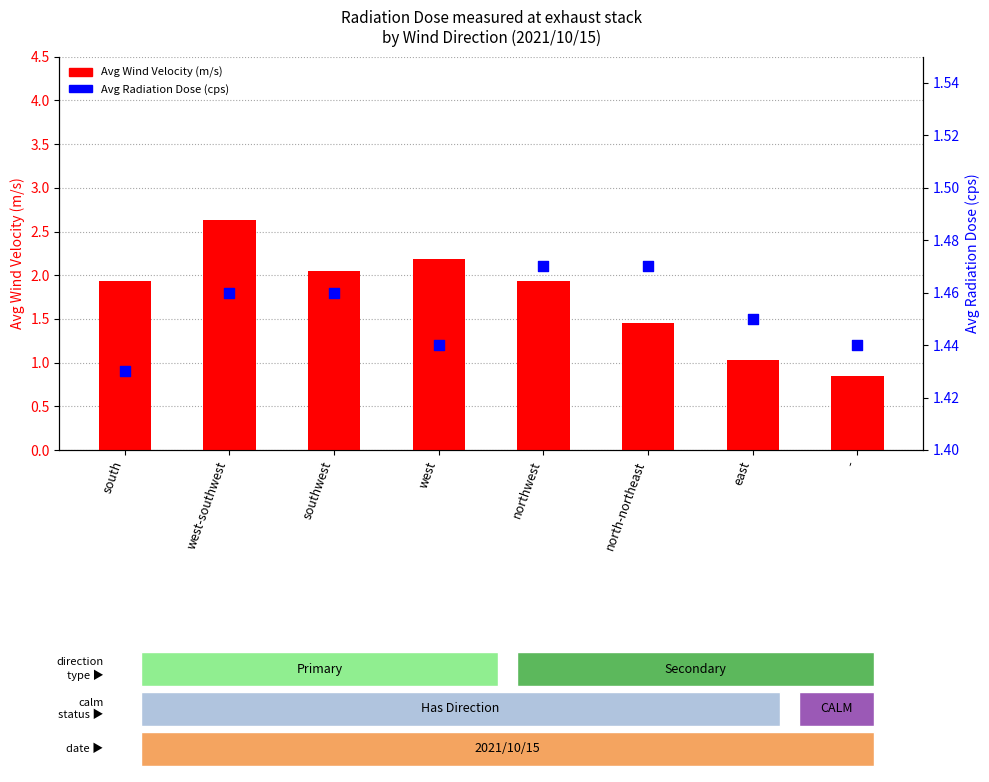

Which series has the largest total across all categories?

Avg Wind Velocity (m/s)